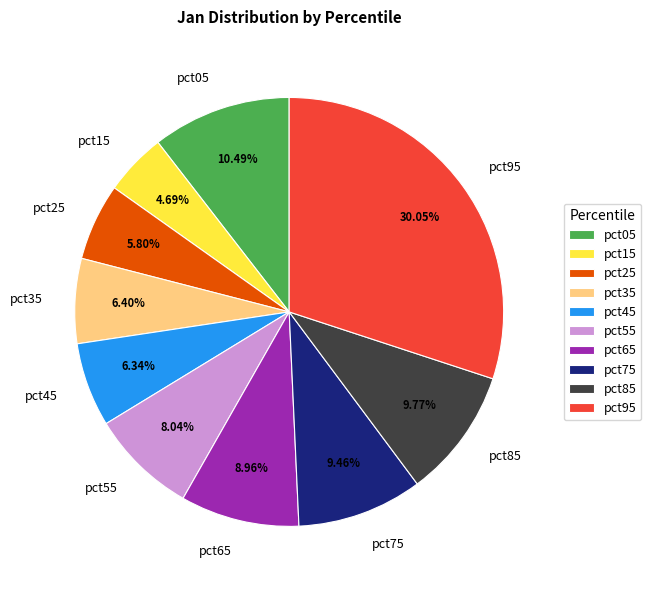

Which category has the smallest portion of the pie?

pct15